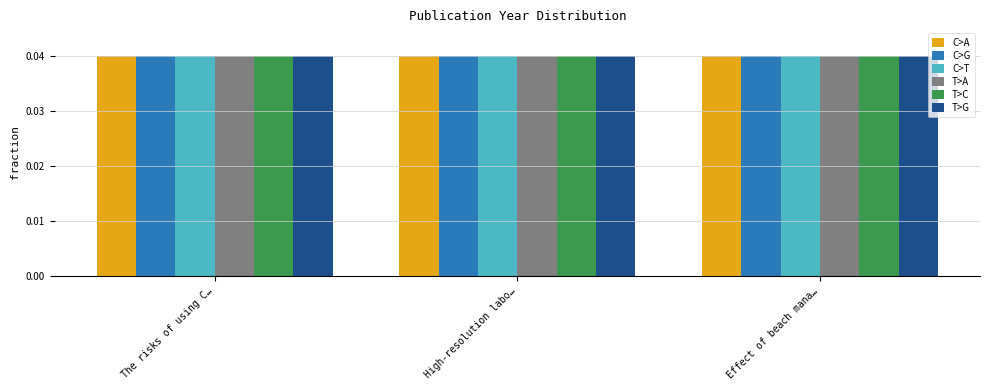

What is the sum of the C>G values at The risks of using C… and Effect of beach mana…?

0.1